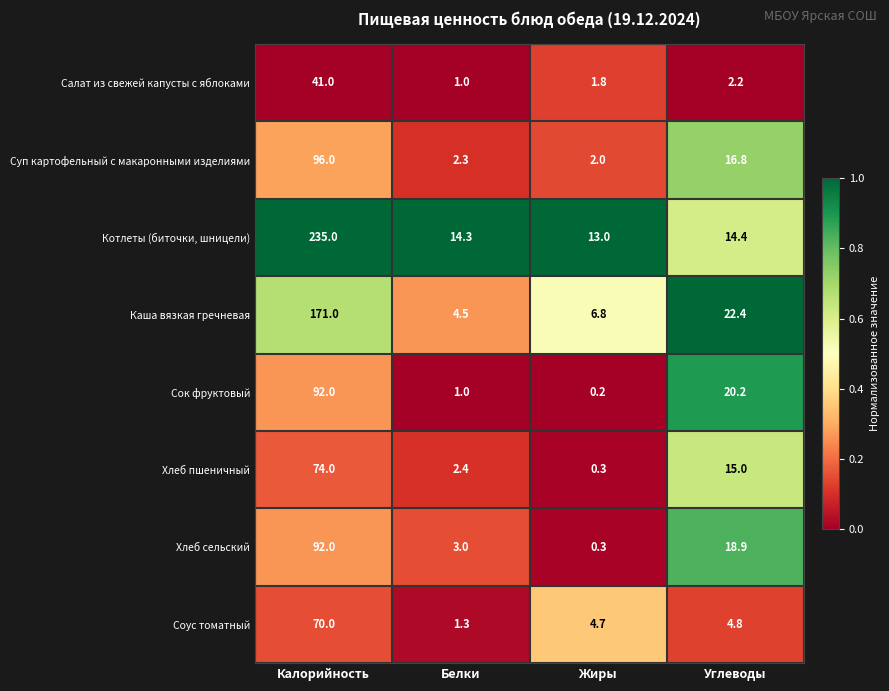

At how many categories does at least one series exceed 0?

4